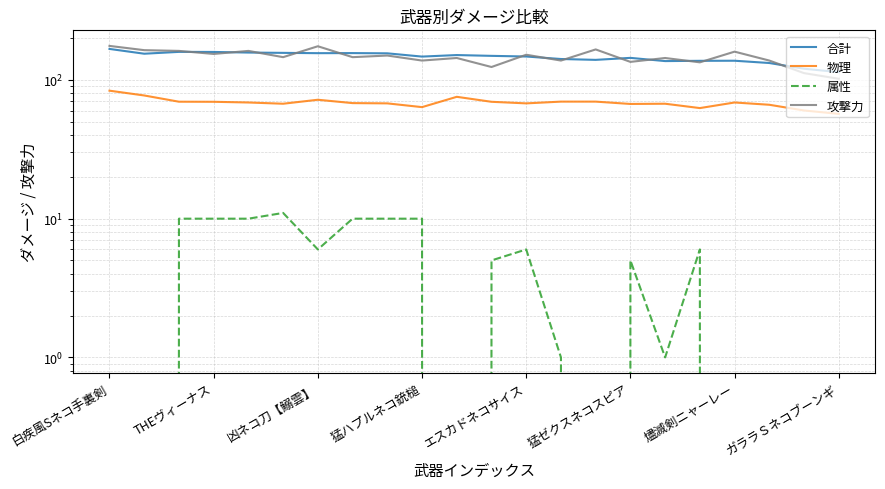

What is the maximum value for 合計?

167.4